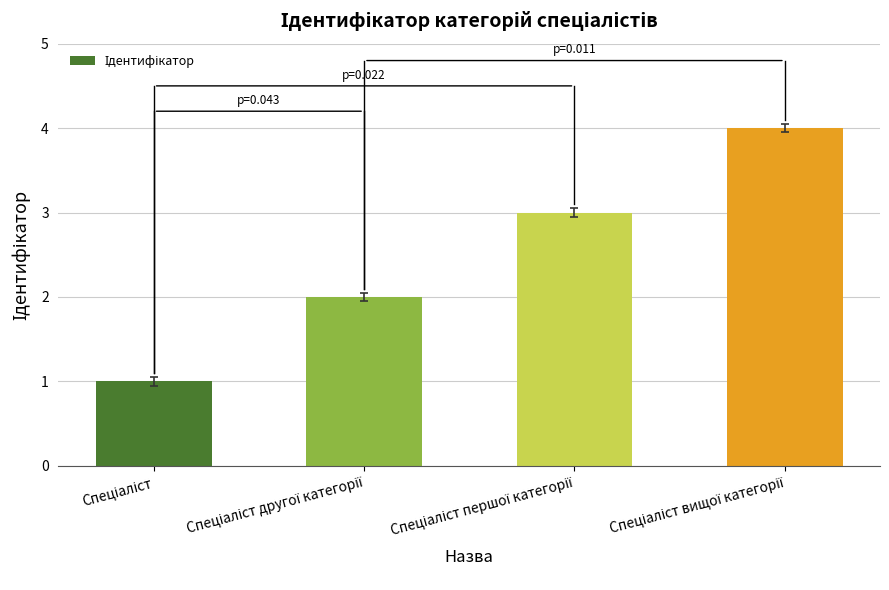

How many data points does each series have?

4